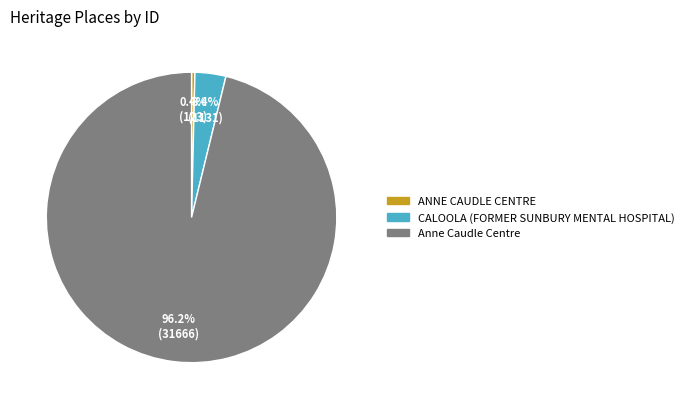

Which category accounts for the majority?

Anne Caudle Centre